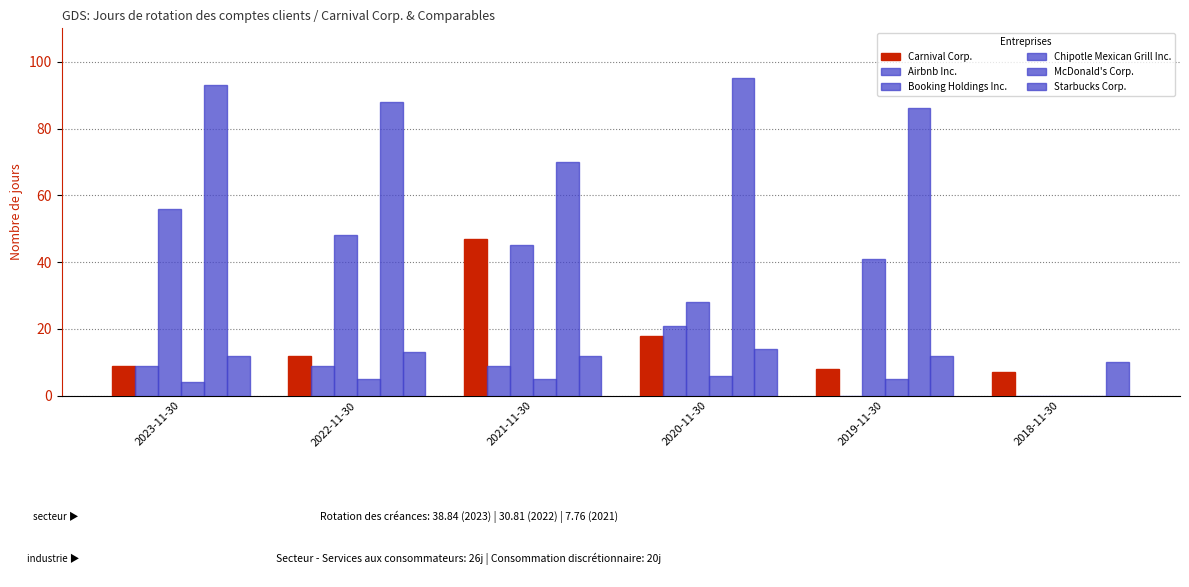

At which category does the chart reach its peak across all series?

2020-11-30